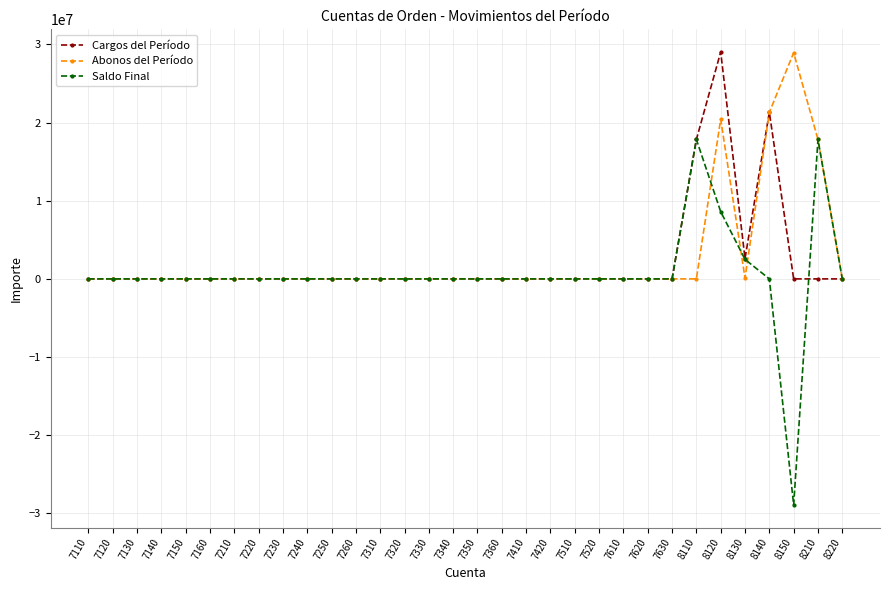

Is it true that Cargos del Período equals 0.0 at 7630?

True